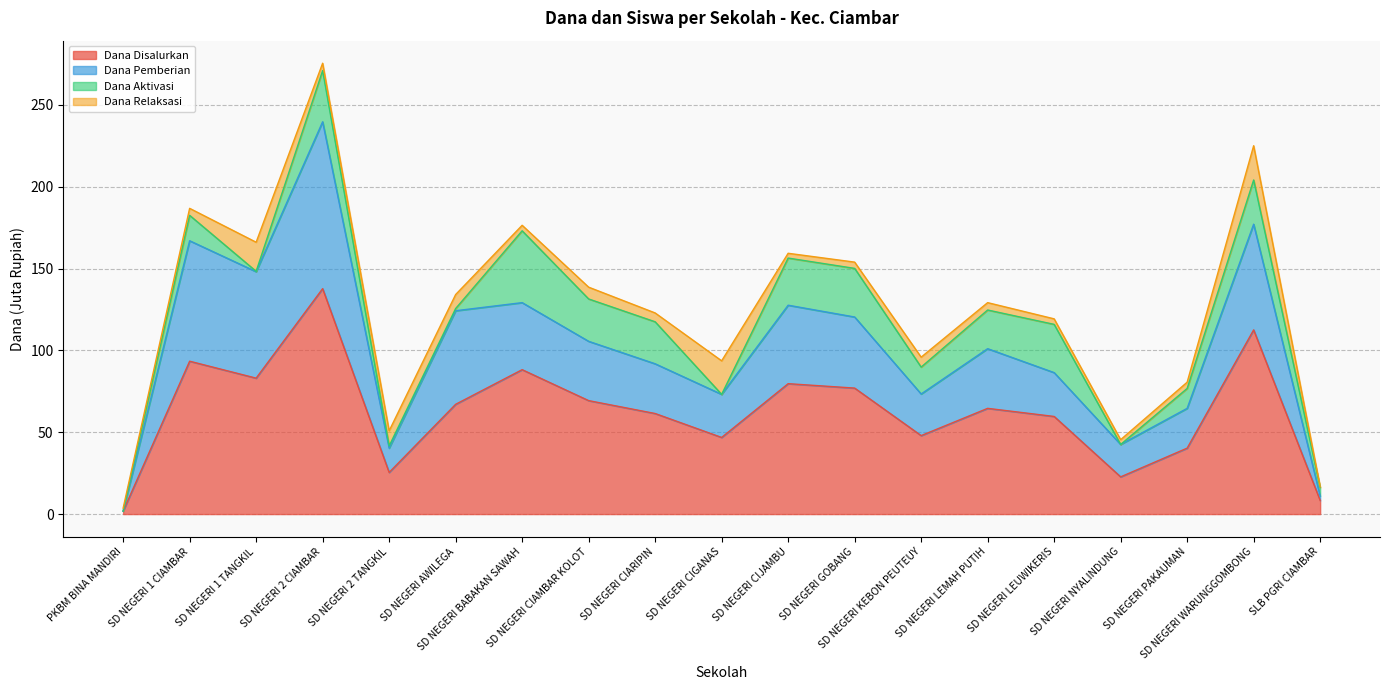

Where does the Dana Disalurkan series first go above 64?

SD NEGERI 1 CIAMBAR